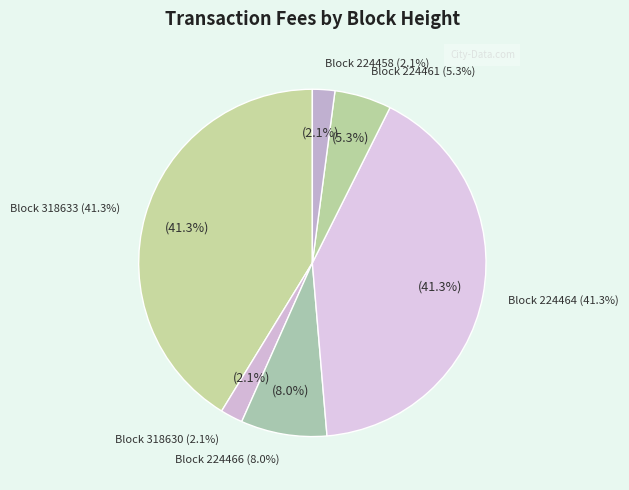

What is the largest slice in the pie chart?

224464